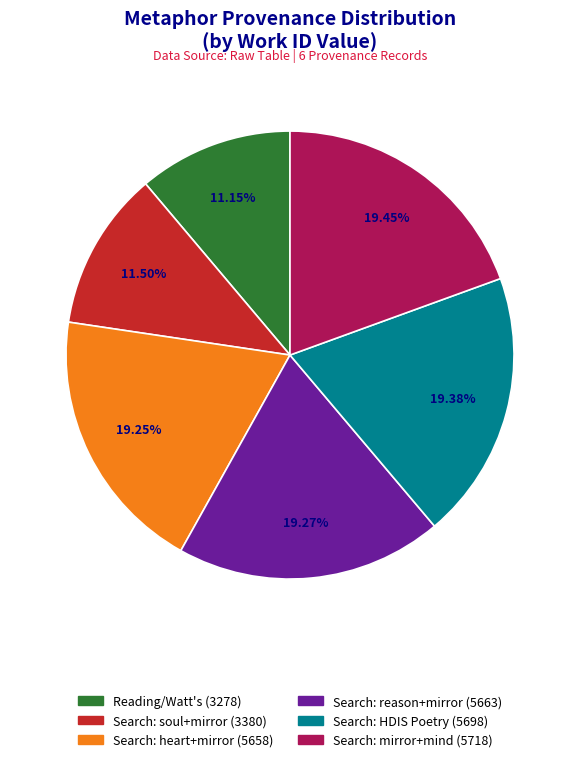

Is there a majority slice in this chart?

No